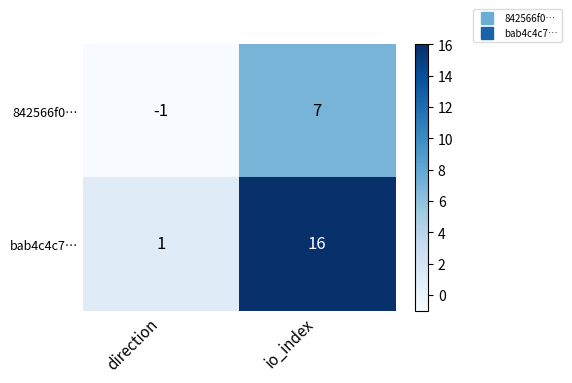

The value of 842566f0… at direction is -1. True or false?

True